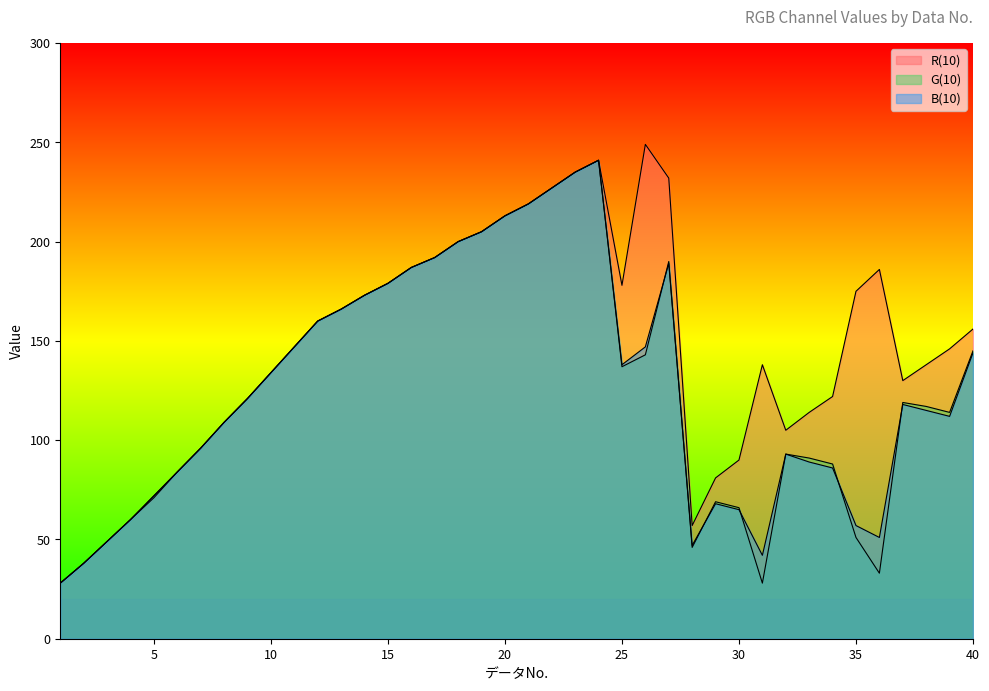

True or false: R(10) has more than 2 points higher than both neighbors.

True